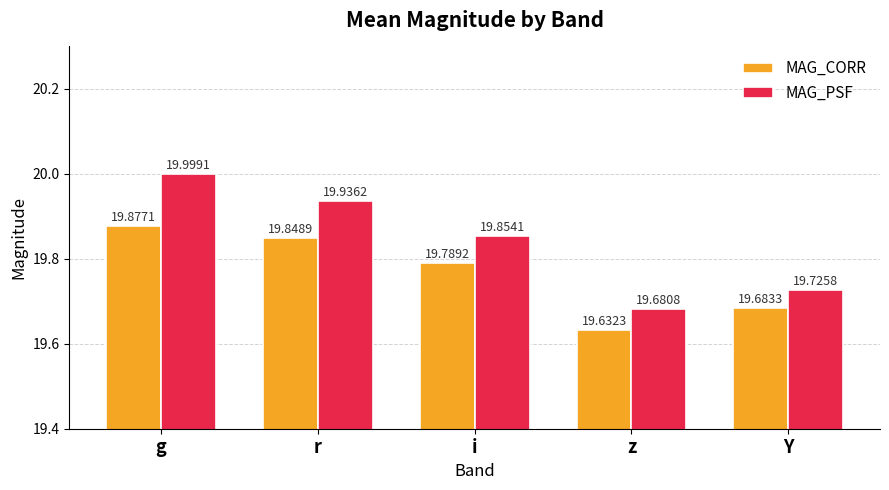

What is the difference between the second highest and second lowest values in the MAG_CORR series?

0.2